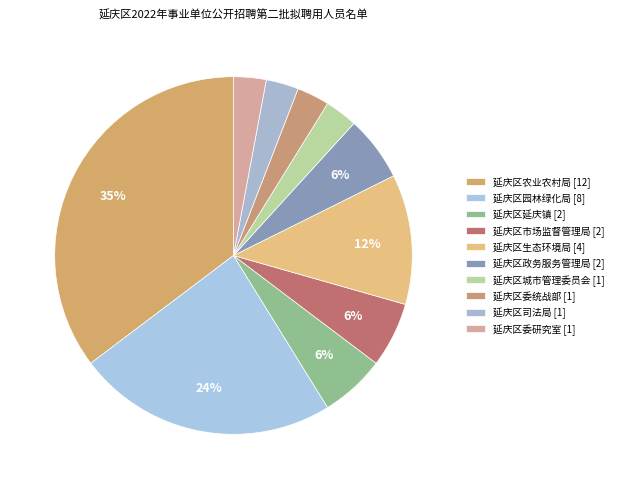

What is the ratio of the value at 延庆区城市管理委员会 to the value at 延庆区委研究室?

1.0